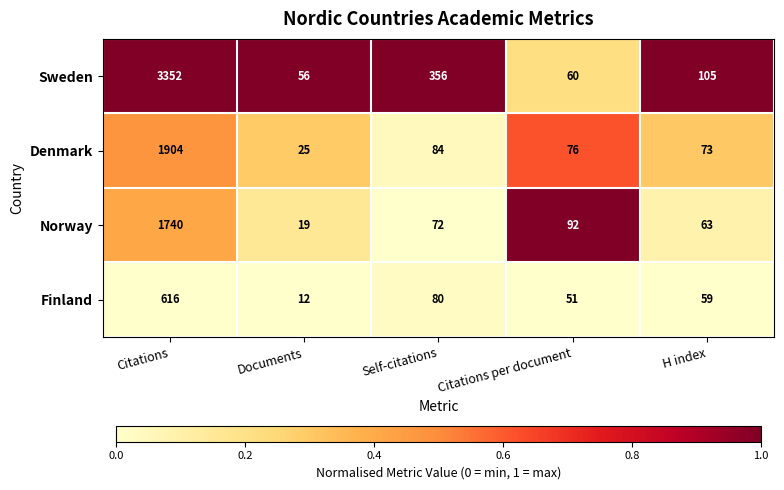

Reading left to right, what are all the values shown in this chart?

Sweden: Citations=3352	Documents=56	Self-citations=356	Citations per document=60	H index=105
Denmark: Citations=1904	Documents=25	Self-citations=84	Citations per document=76	H index=73
Norway: Citations=1740	Documents=19	Self-citations=72	Citations per document=92	H index=63
Finland: Citations=616	Documents=12	Self-citations=80	Citations per document=51	H index=59